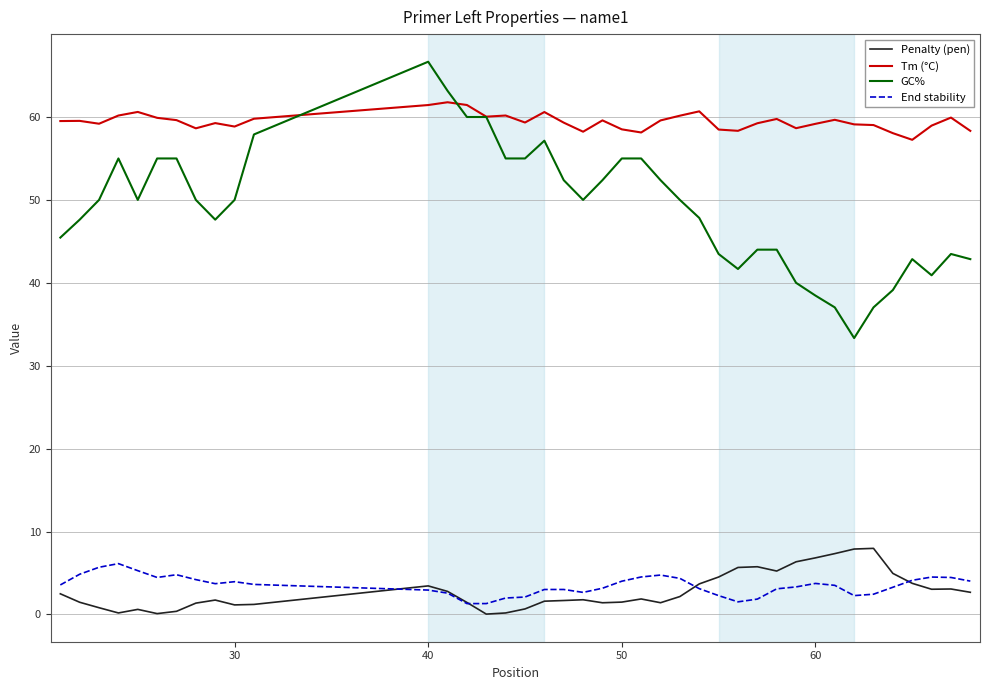

Which series has the largest range (max minus min)?

GC%